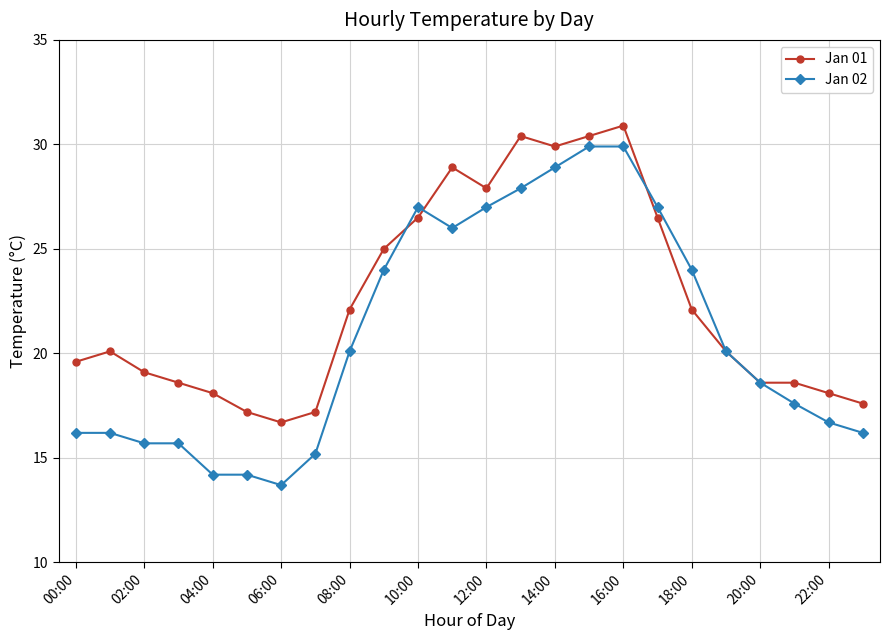

What is the value of the Jan 01 point at the 4th from the left?

18.6